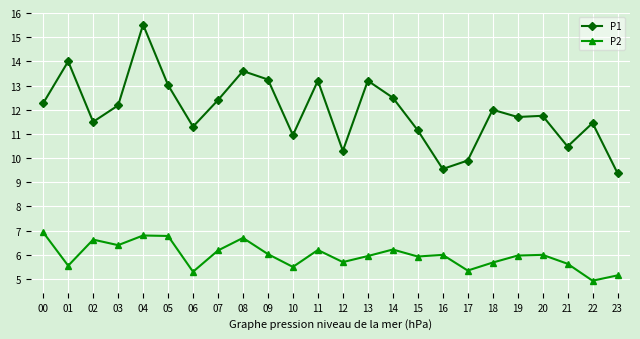

What is the value of the P2 point at the 5th from the left?

6.8